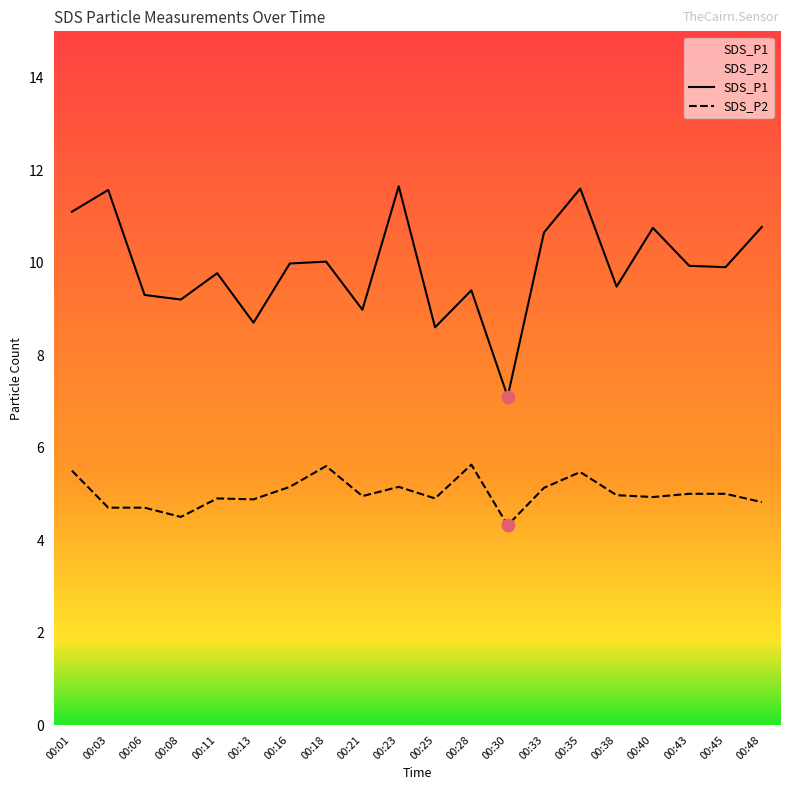

Which series reaches the maximum Y coordinate?

SDS_P1